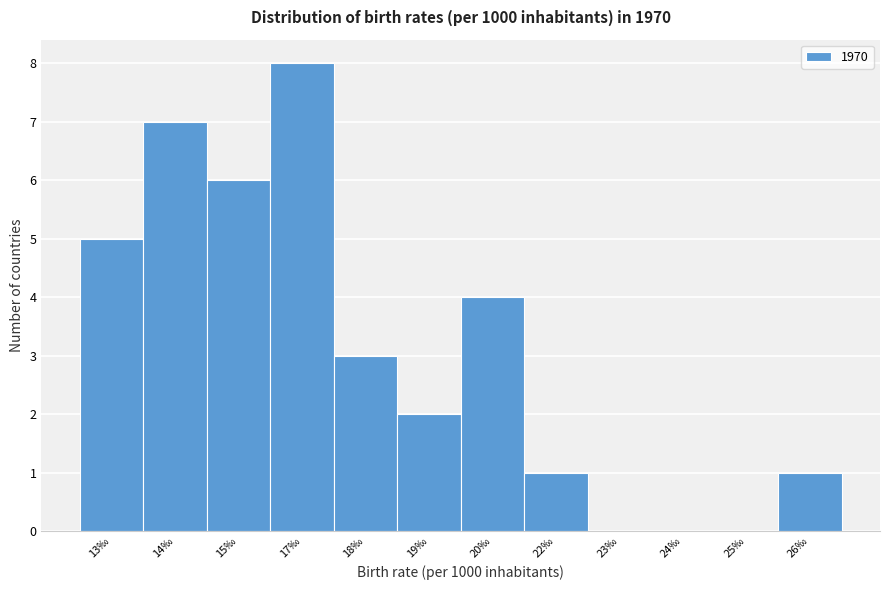

Reading right to left, what are all the values shown in this chart?

26‰=1	25‰=0	24‰=0	23‰=0	22‰=1	20‰=4	19‰=2	18‰=3	17‰=8	15‰=6	14‰=7	13‰=5